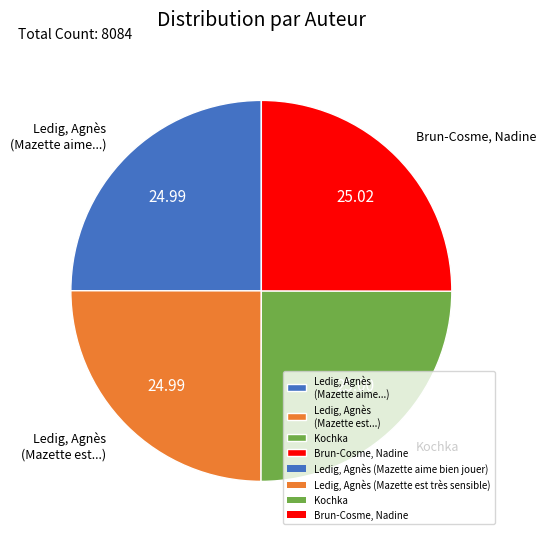

What is the ratio of the value at Ledig, Agnès (Mazette est...) to the value at Ledig, Agnès (Mazette aime...)?

1.0